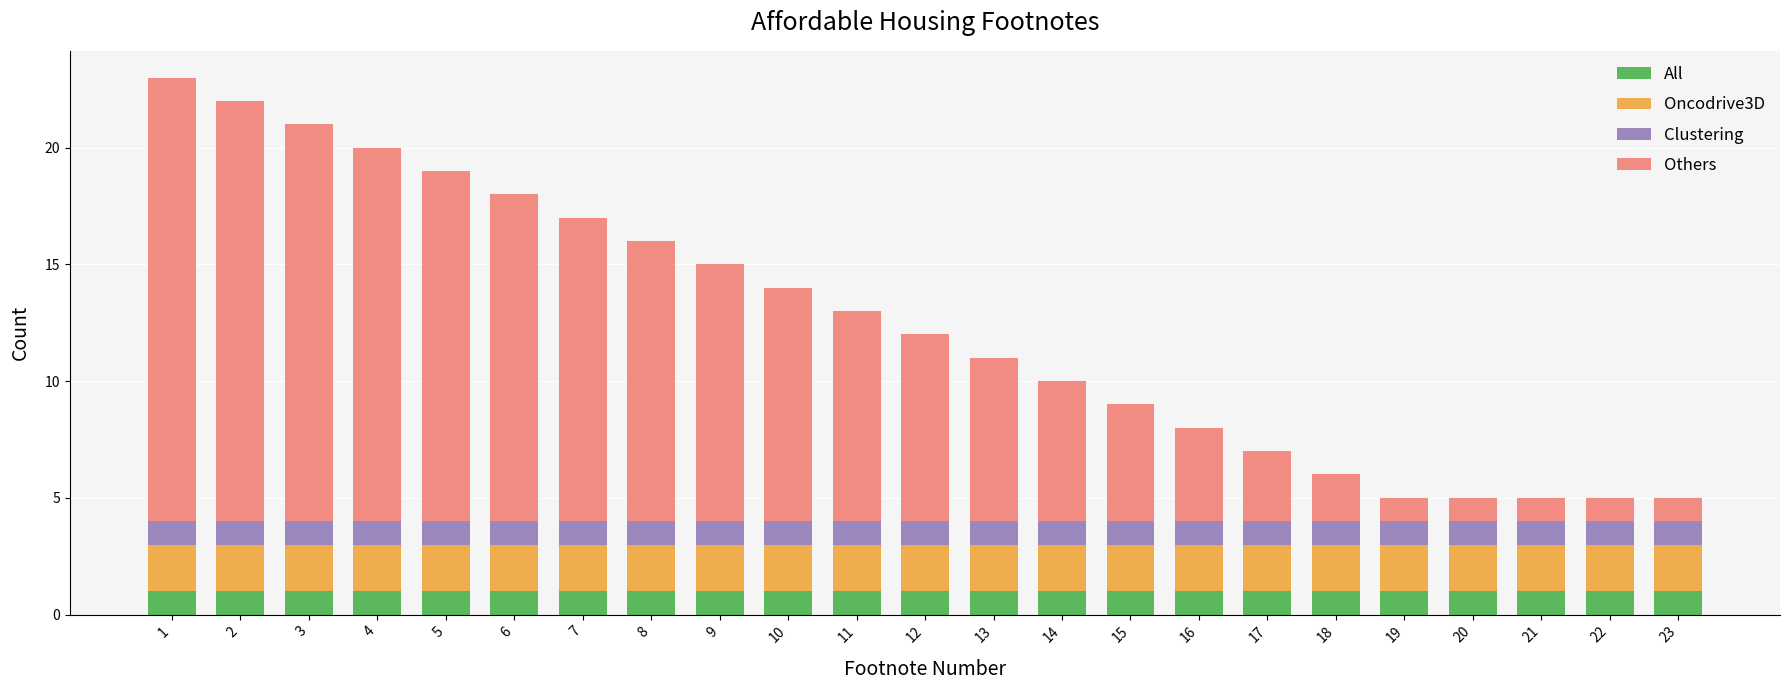

How many data points does each series have?

23